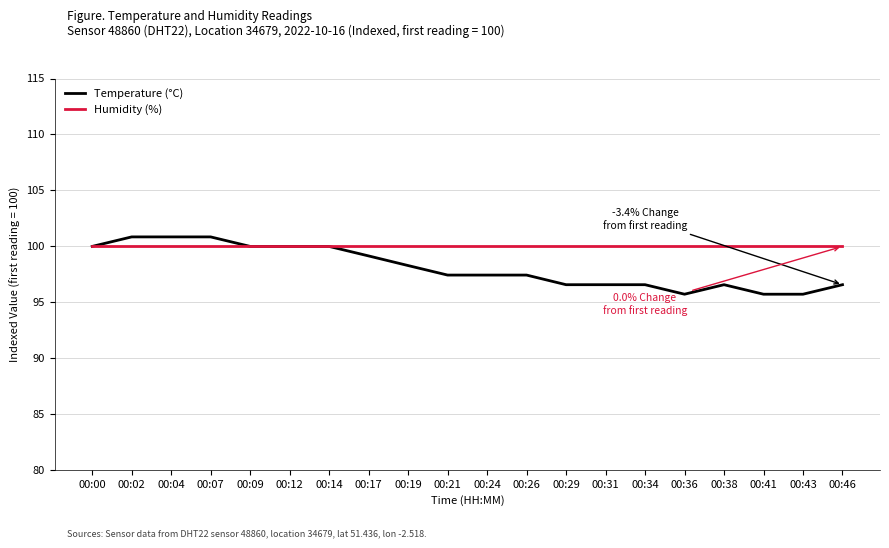

At 00:34, list the series in order from largest to smallest.

Humidity (%), Temperature (°C)